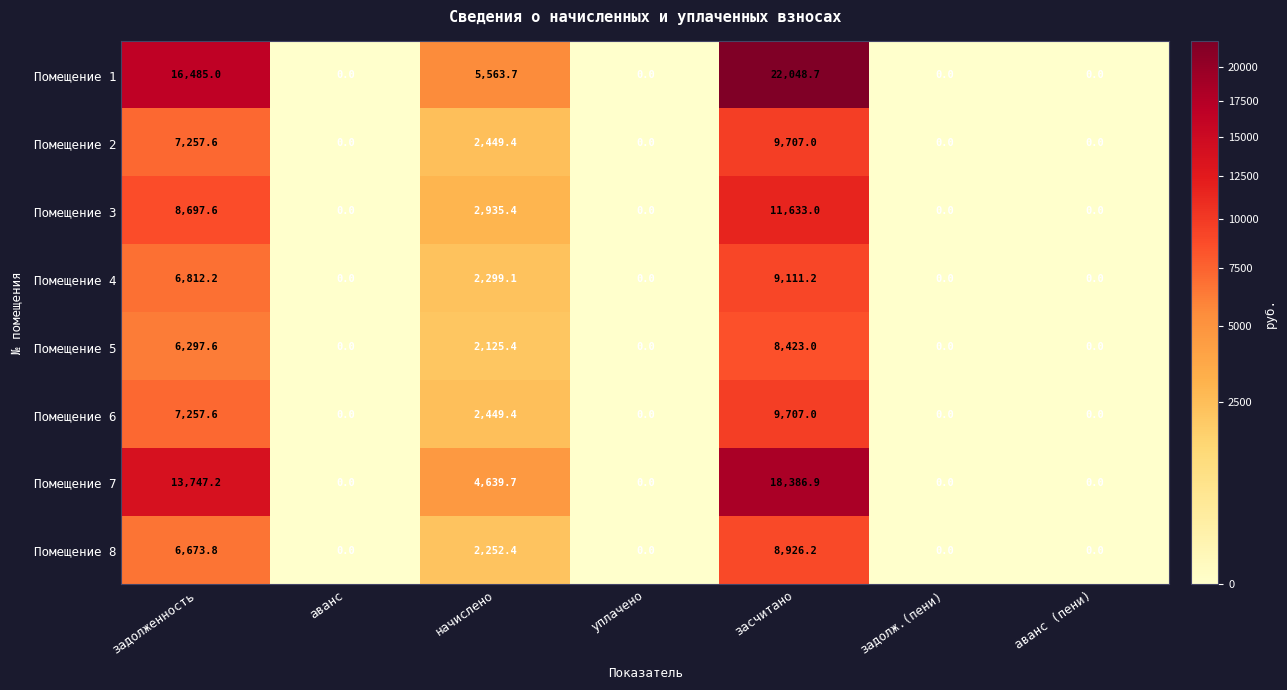

Which series has the largest total across all categories?

Помещение 1